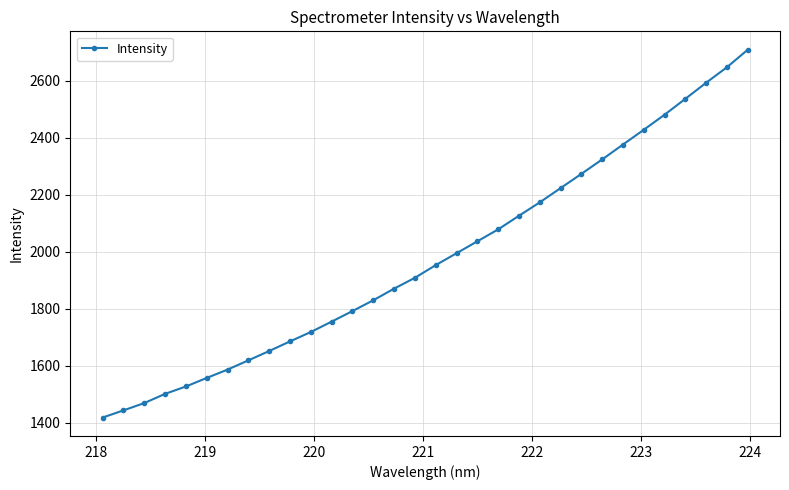

What is the value of the 13th point from the left?

1792.0